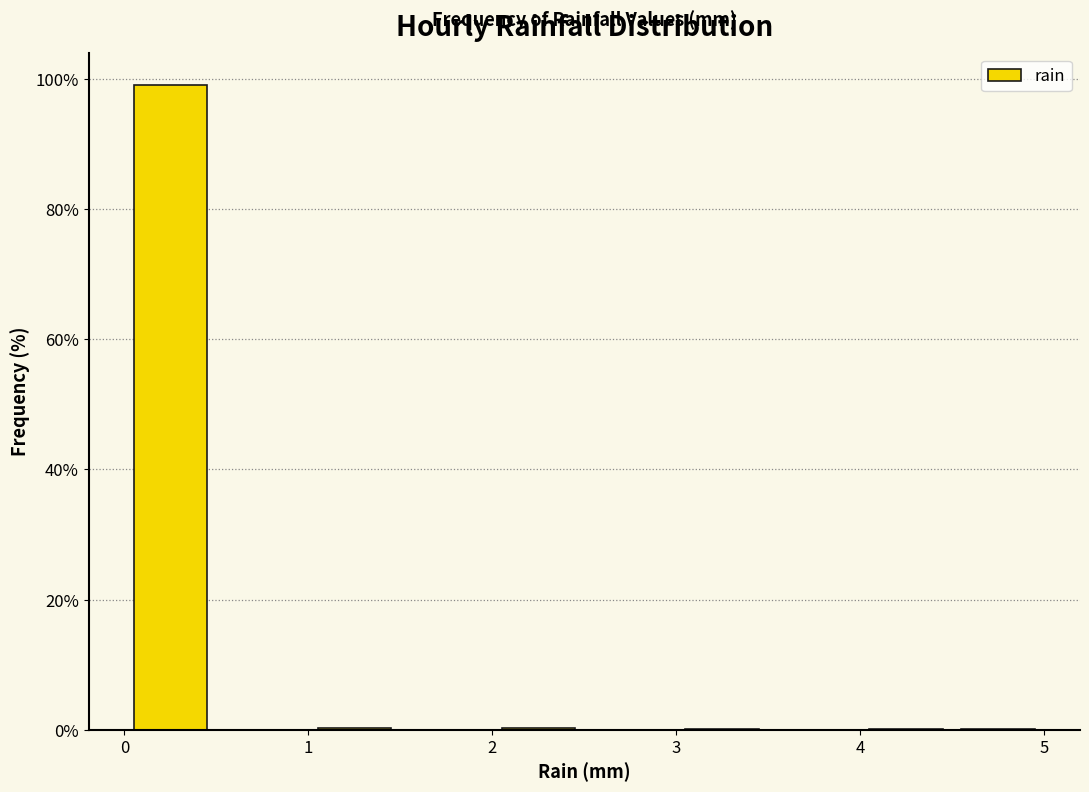

Reading left to right, list every bar in this chart as the range it spans on the x-axis followed by its height. The values are not printed on the chart, so give them approximately, as read against the axis.

0.0 to 0.5: 100
0.5 to 1.0: 0
1.0 to 1.5: under 2
1.5 to 2.0: 0
2.0 to 2.5: under 2
2.5 to 3.0: 0
3.0 to 3.5: under 2
3.5 to 4.0: 0
4.0 to 4.5: under 2
4.5 to 5.0: under 2